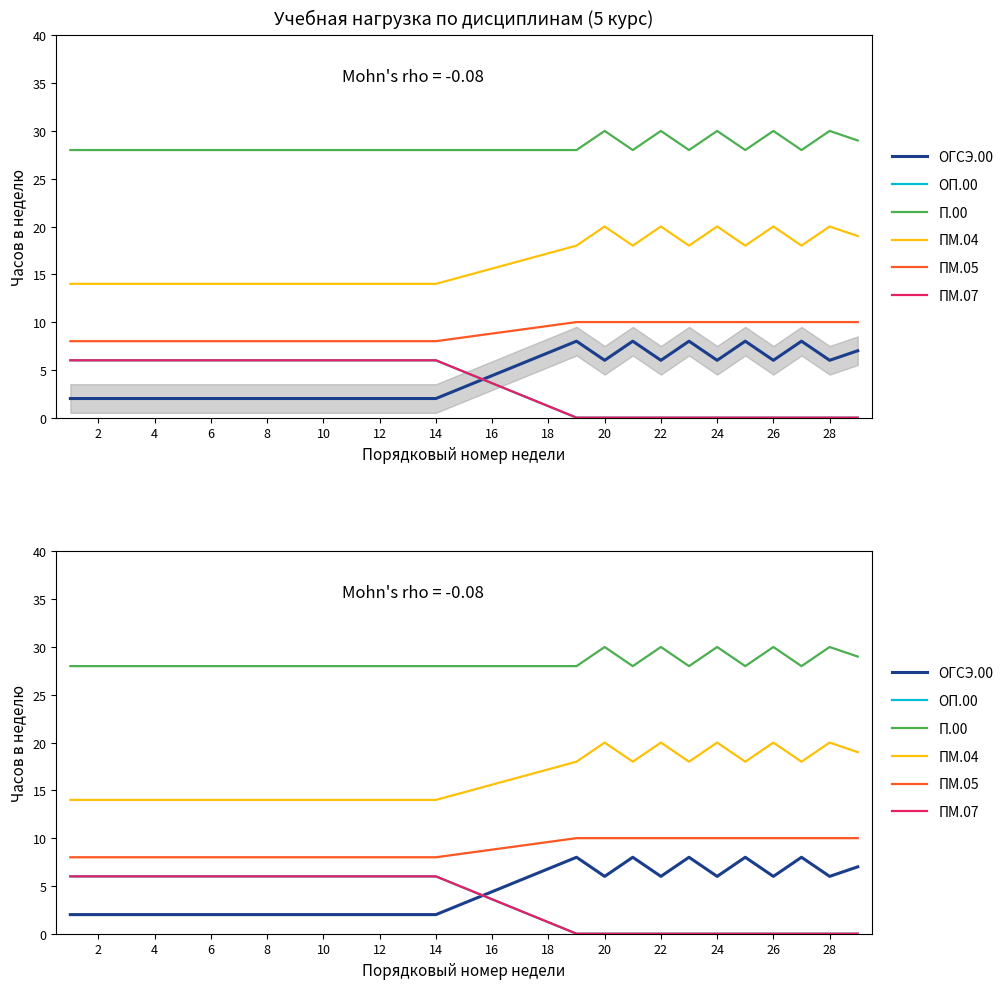

The value of ПМ.07 at 6 is 6. True or false?

True